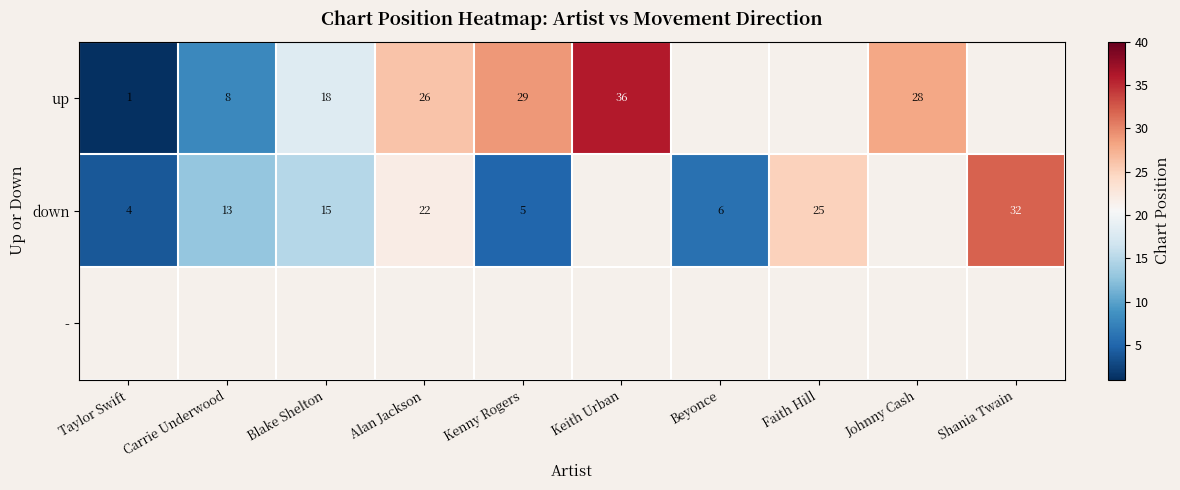

The value of up at Taylor Swift is 1. True or false?

True